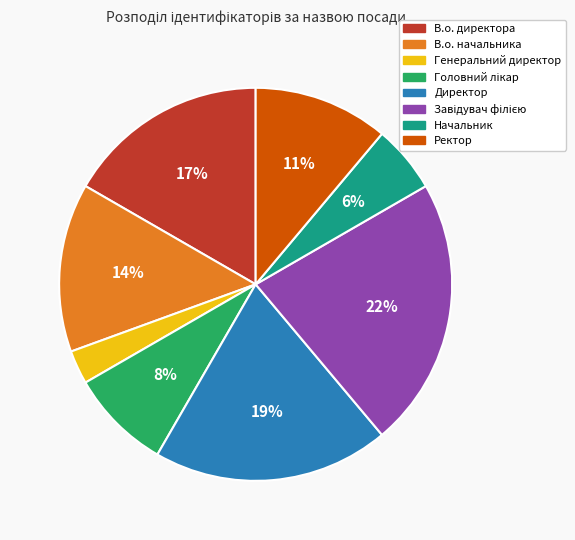

Is the sum of В.о. директора and Ректор greater than half?

No